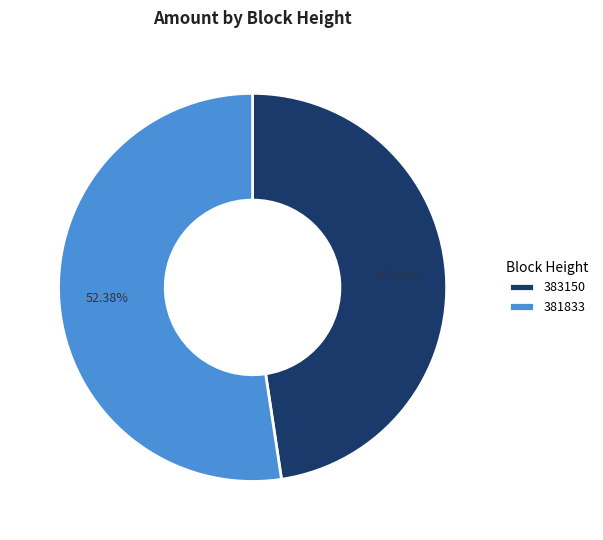

To the nearest percent, what portion does 383150 represent?

48%